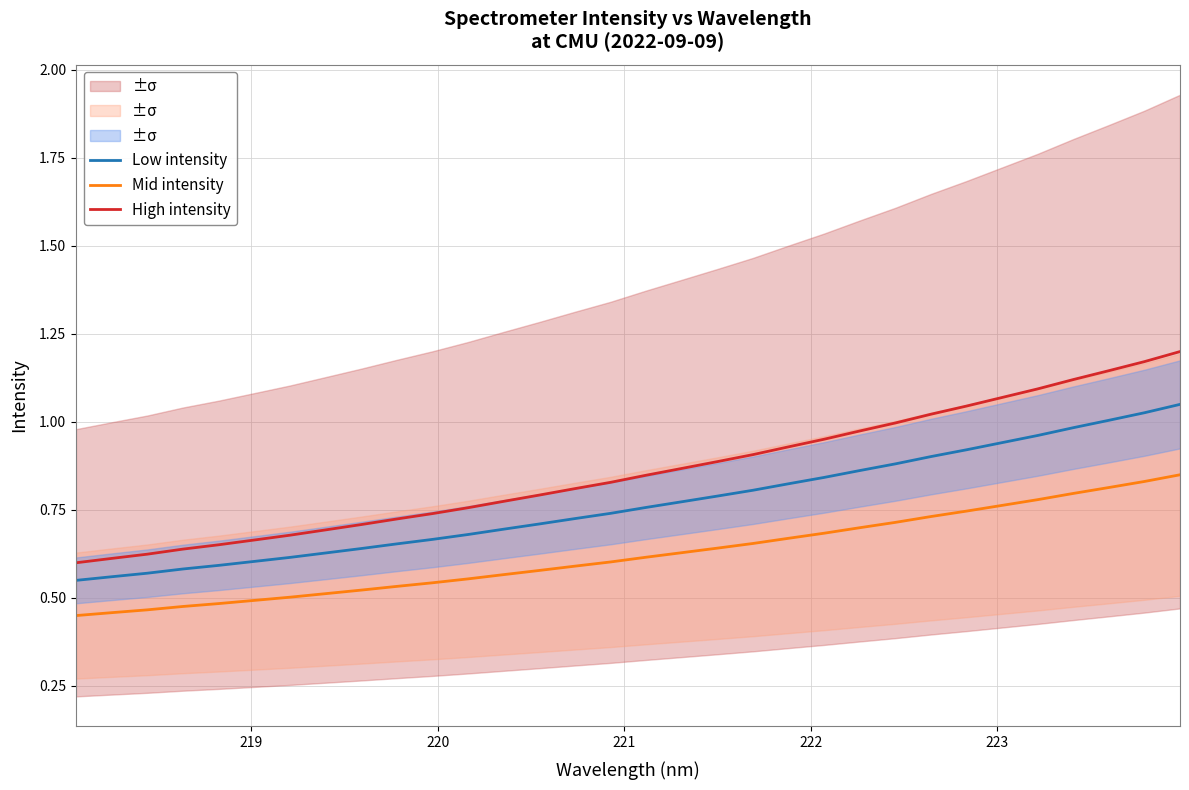

True or false: Low intensity and Mid intensity cross at least once.

False